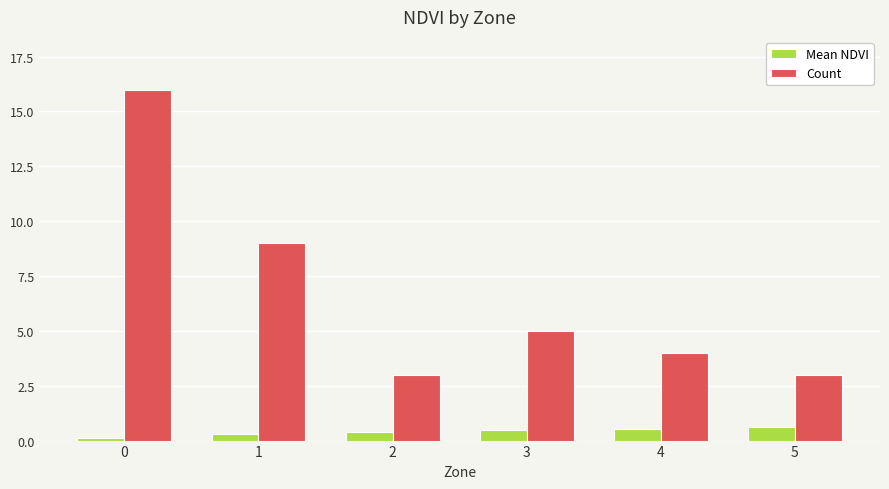

What are all the series names shown in the legend?

Mean NDVI, Count